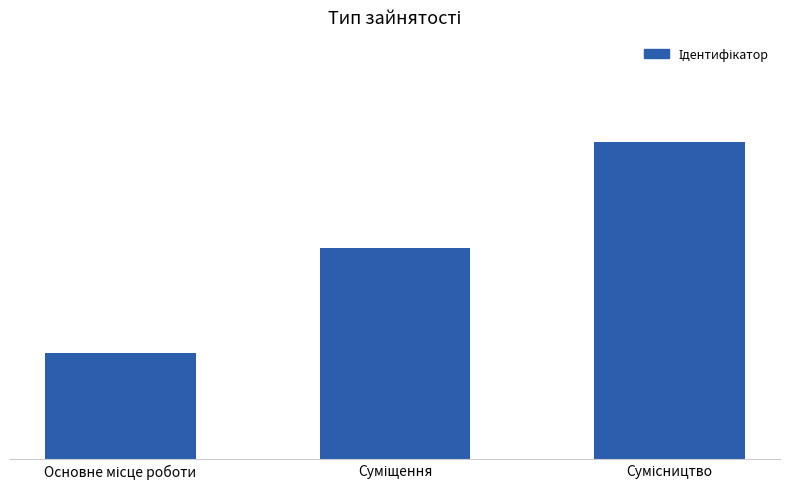

Does the chart contain stacked bars?

No